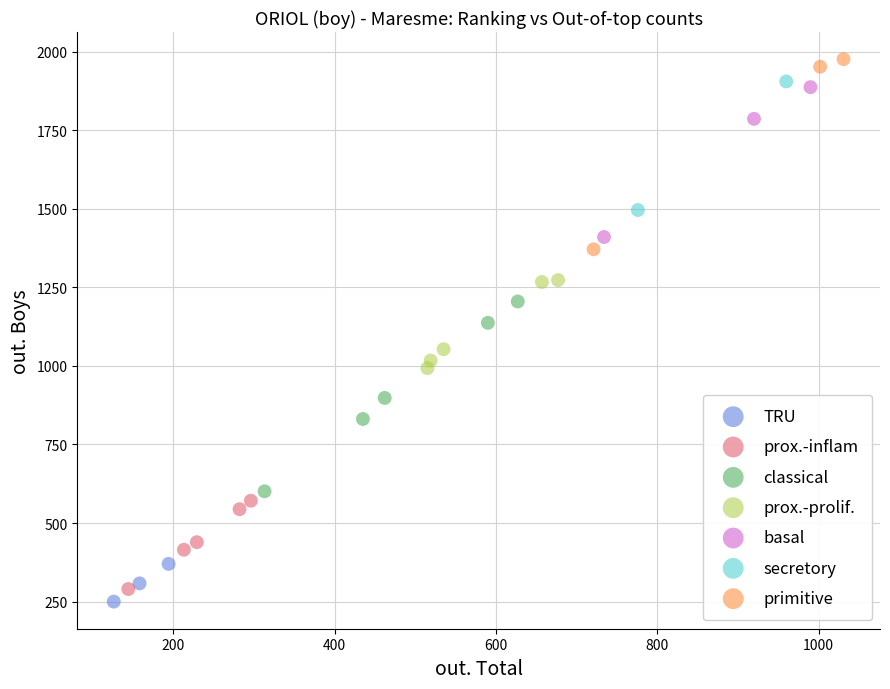

What are all the series names shown in the legend?

TRU, prox.-inflam, classical, prox.-prolif., basal, secretory, primitive